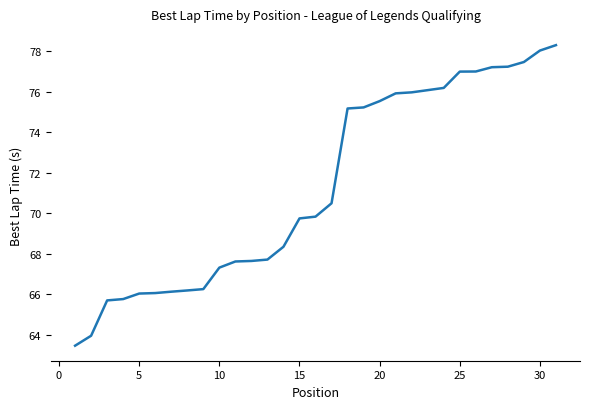

What is the smallest value displayed?

63.5